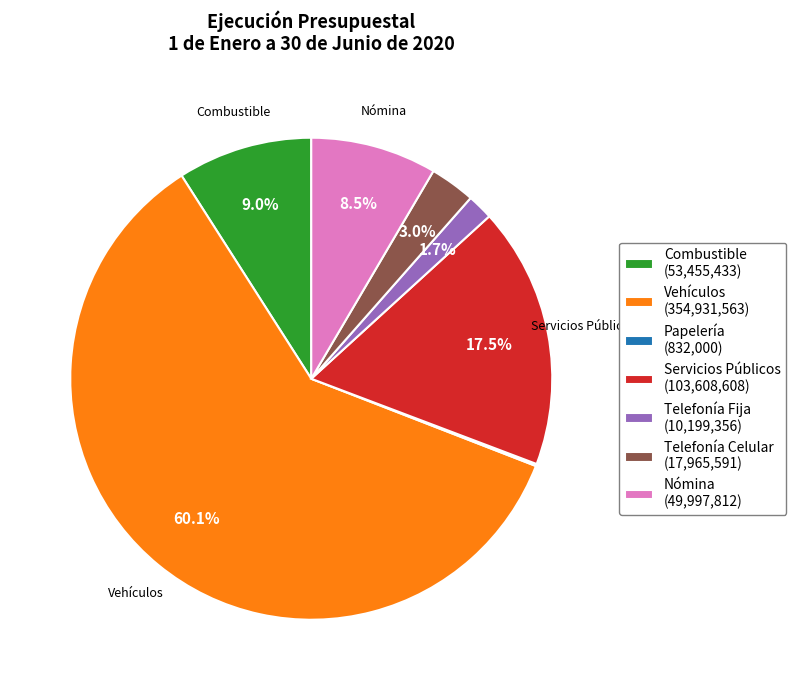

To the nearest percent, what is the difference between the largest and smallest slice percentages?

60%